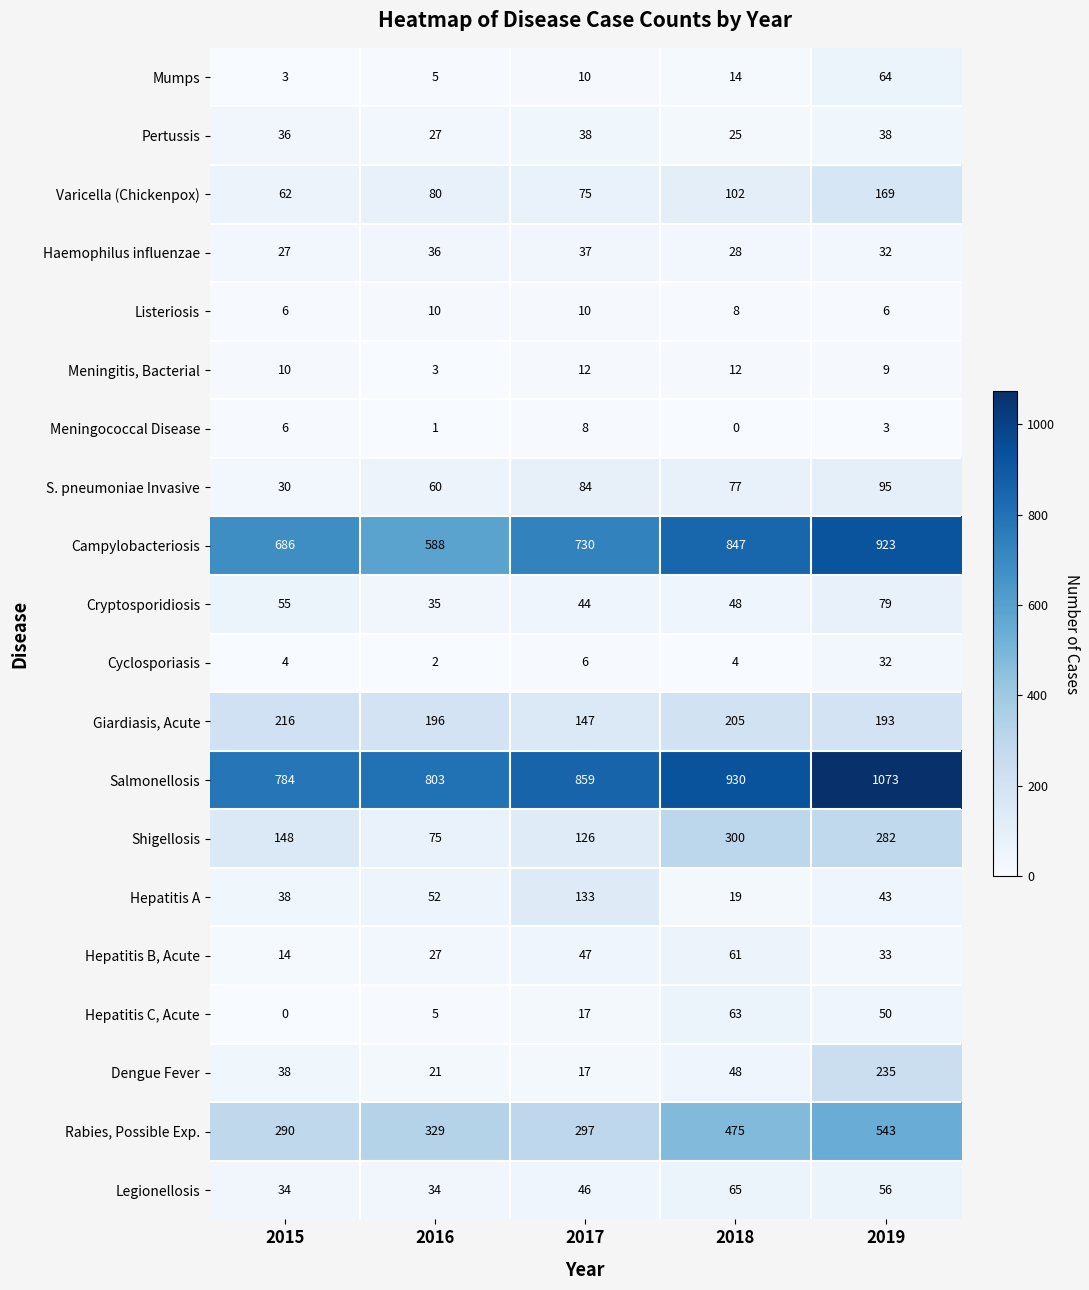

Which label corresponds to the largest value in the chart?

2019